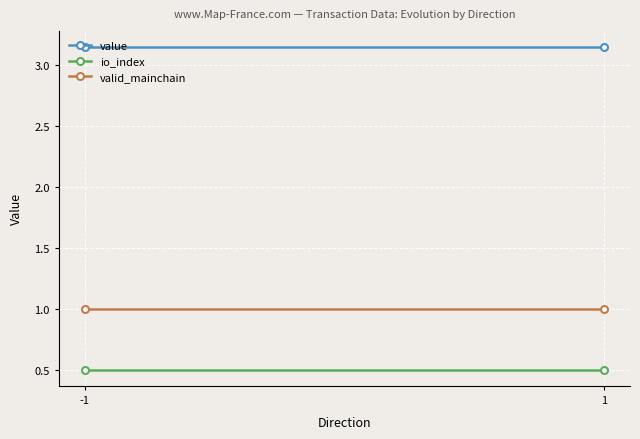

How many lines are shown in the chart?

3